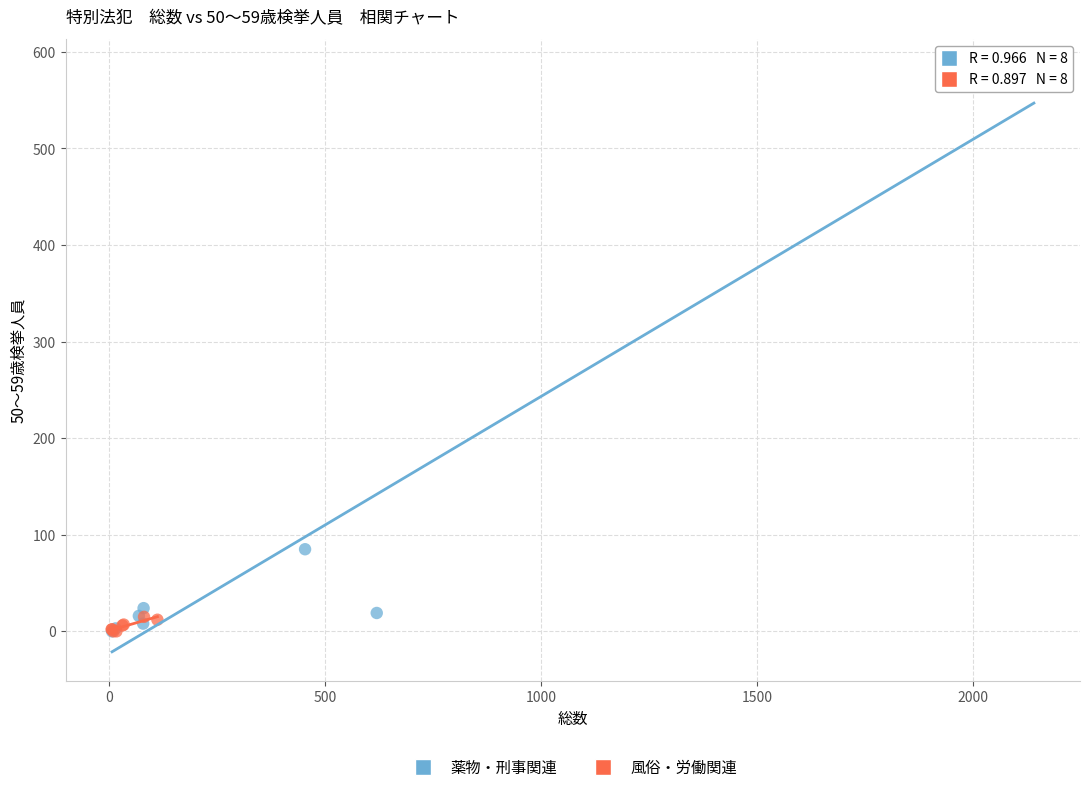

Which series has the largest Y range (max minus min)?

薬物・刑事関連